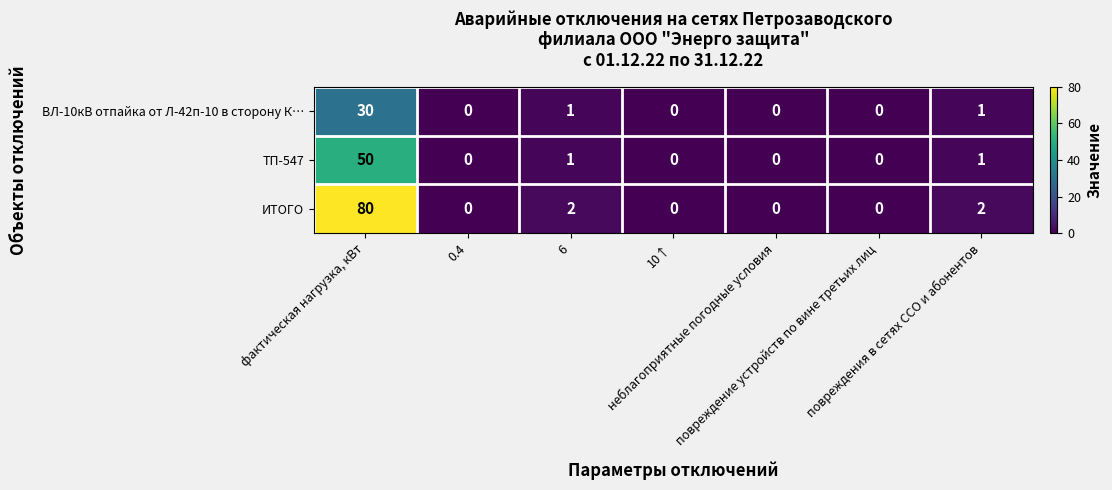

What is the average value of the ТП-547 series?

7